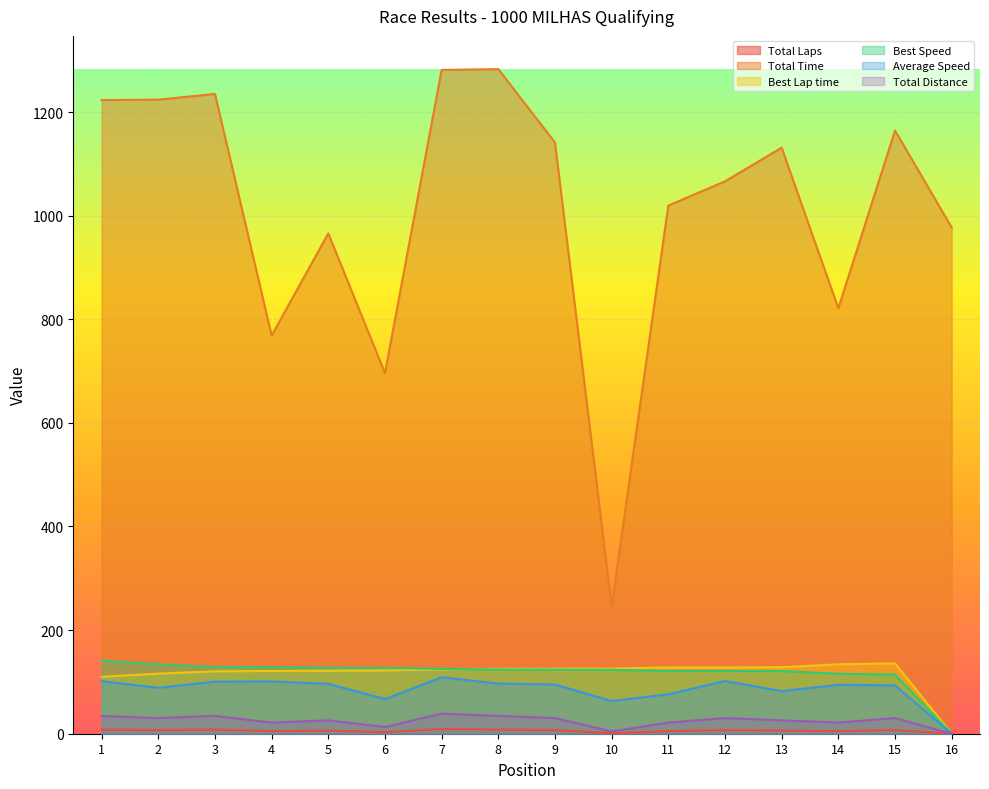

True or false: Best Lap time has a value of 185.3 at 4.

False